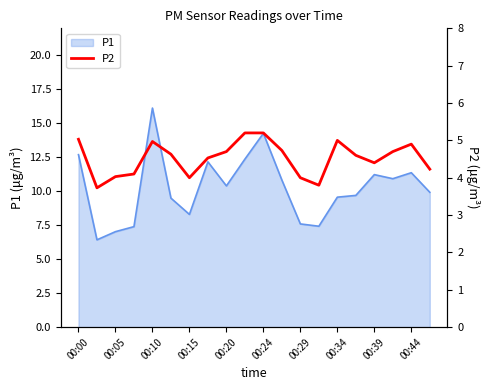

What is the maximum value for P1?

16.1